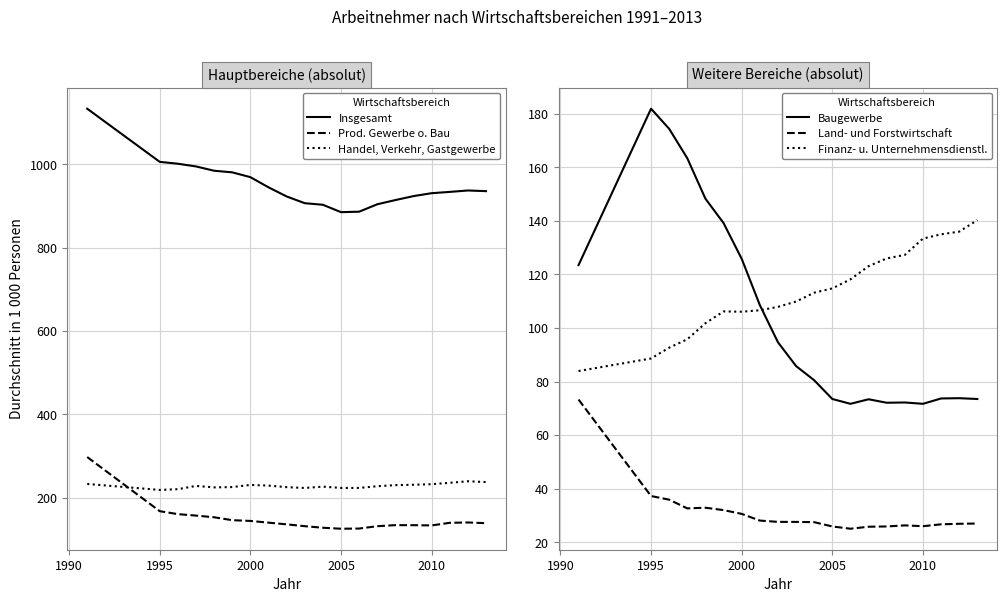

In Baugewerbe, how many points are lower than both neighbors (excluding endpoints)?

3